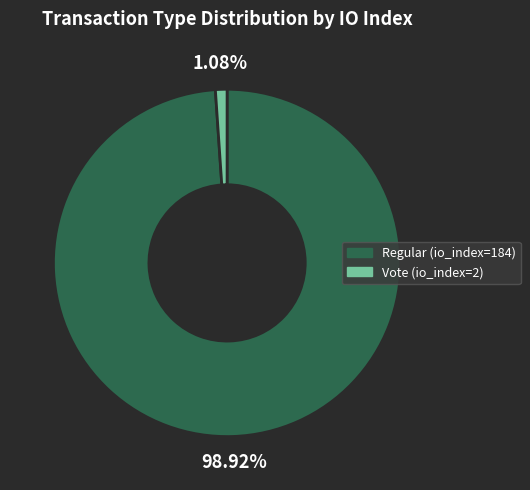

To the nearest percent, what portion does Regular (io_index=184) represent?

99%